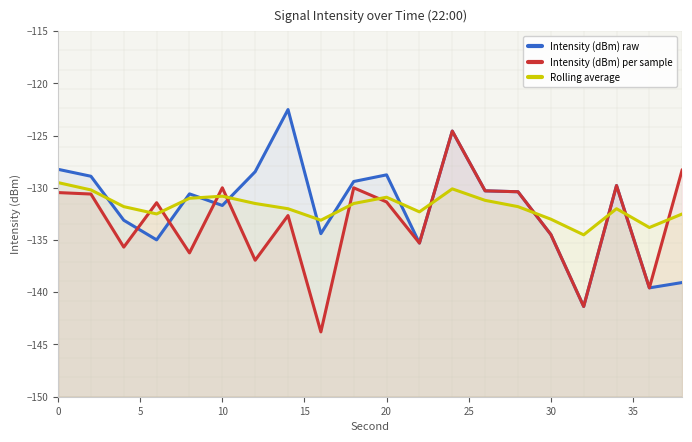

What is the greatest value displayed?

-122.5